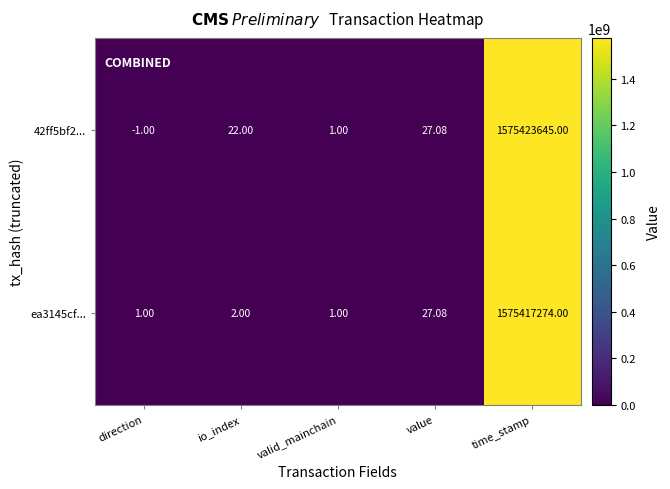

Is the value of 42ff5bf2... at valid_mainchain greater than the value of ea3145cf... at time_stamp?

No